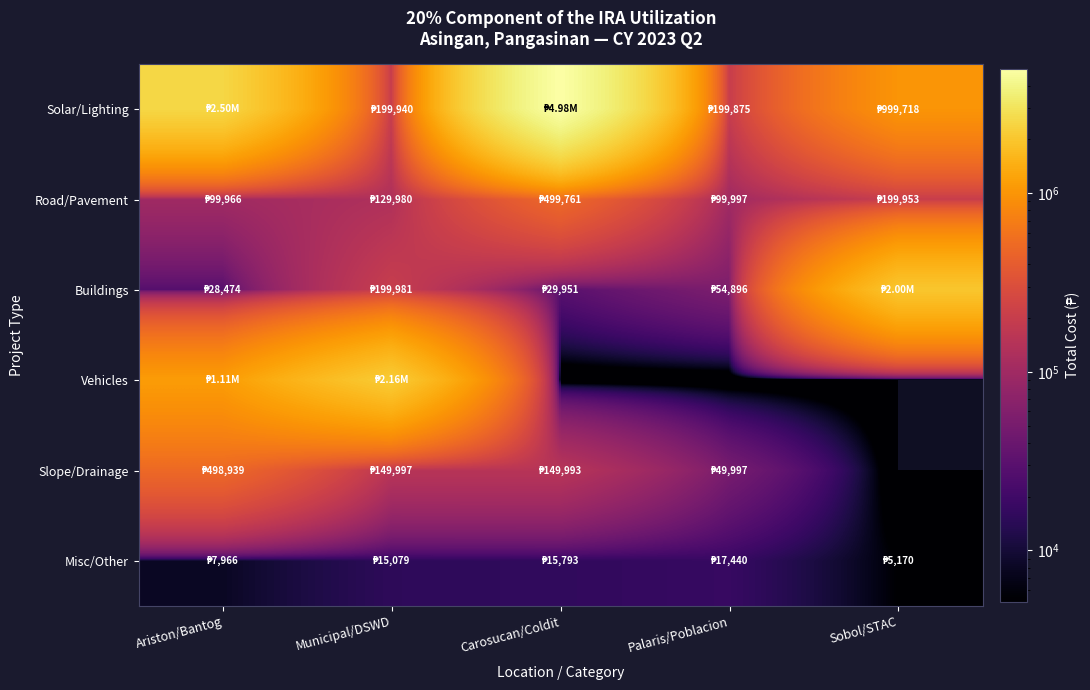

At Municipal/DSWD, list the series in order from largest to smallest.

Vehicles, Buildings, Solar/Lighting, Slope/Drainage, Road/Pavement, Misc/Other